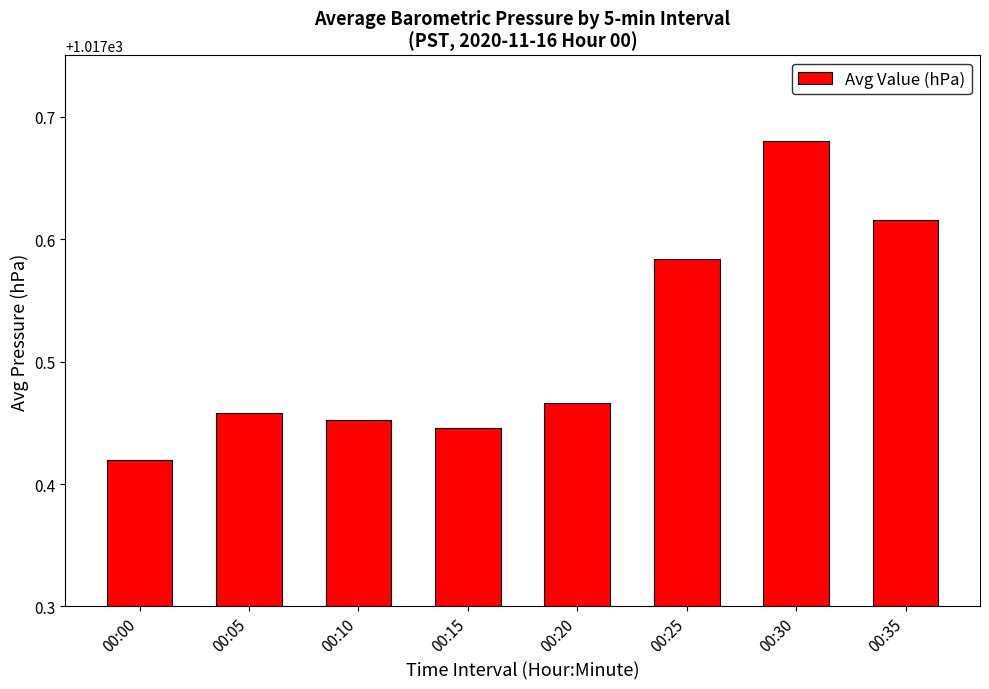

True or false: the data shows 1503.1 at 00:20.

False